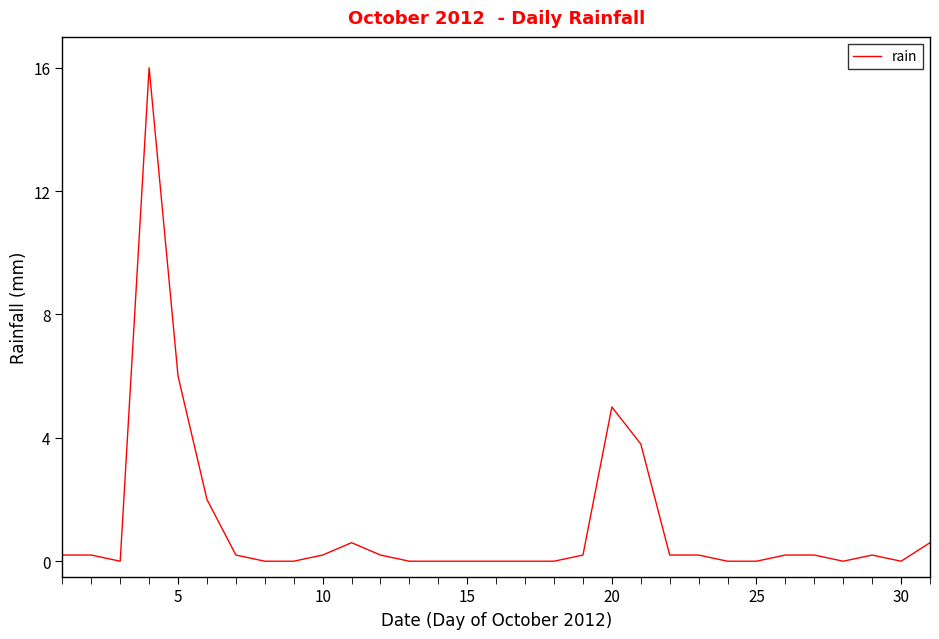

What is the difference between the maximum and minimum values?

16.0